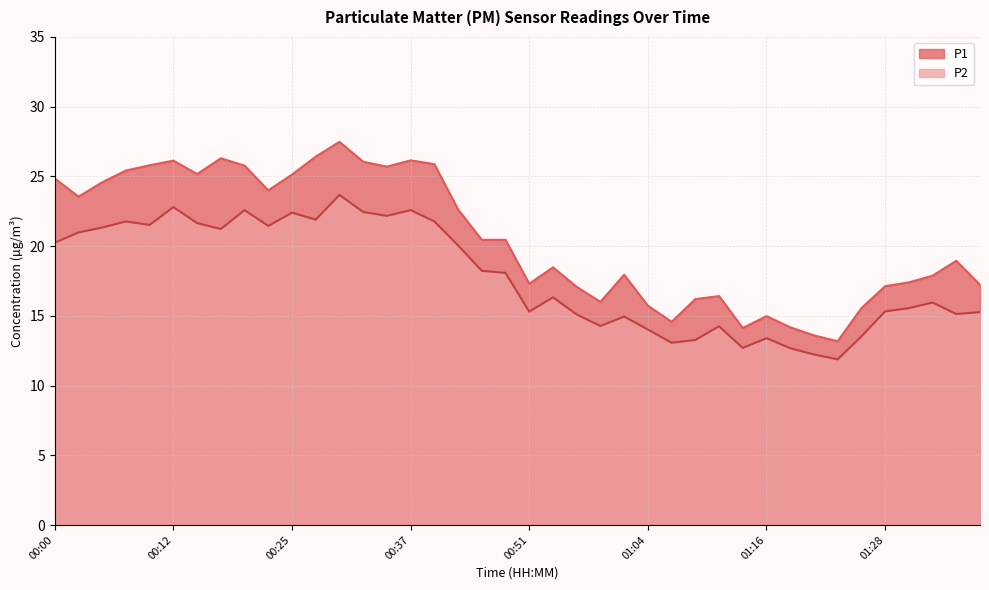

At 00:27, list the series in order from smallest to largest.

P2, P1